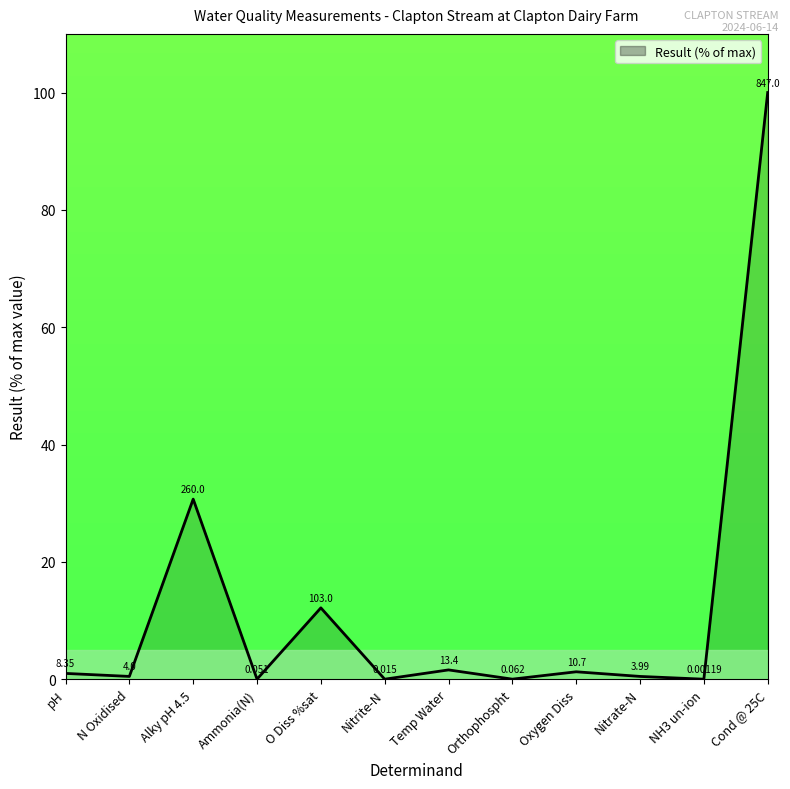

True or false: there are more than 2 points higher than both neighbors.

True